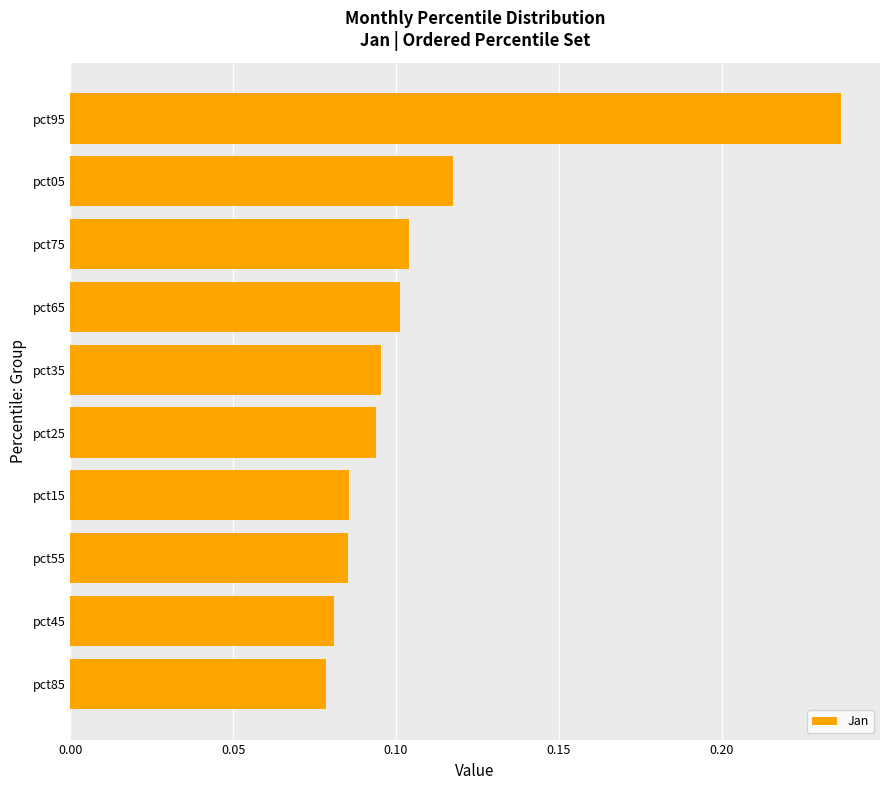

What is the sum of all values?

1.1